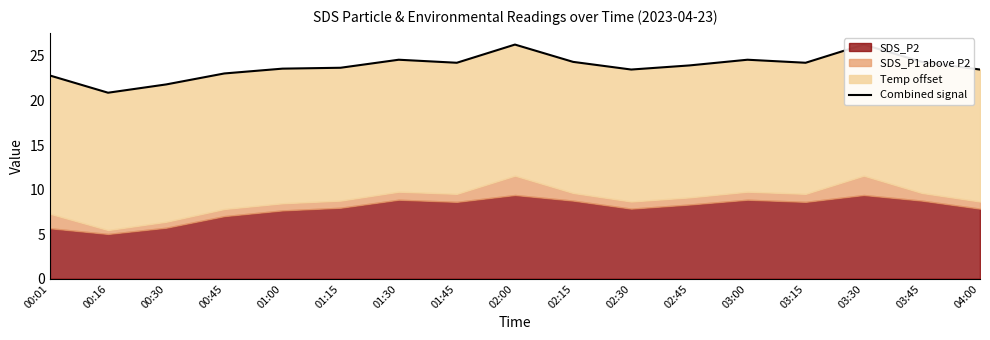

Where does the data first go above 23?

00:45